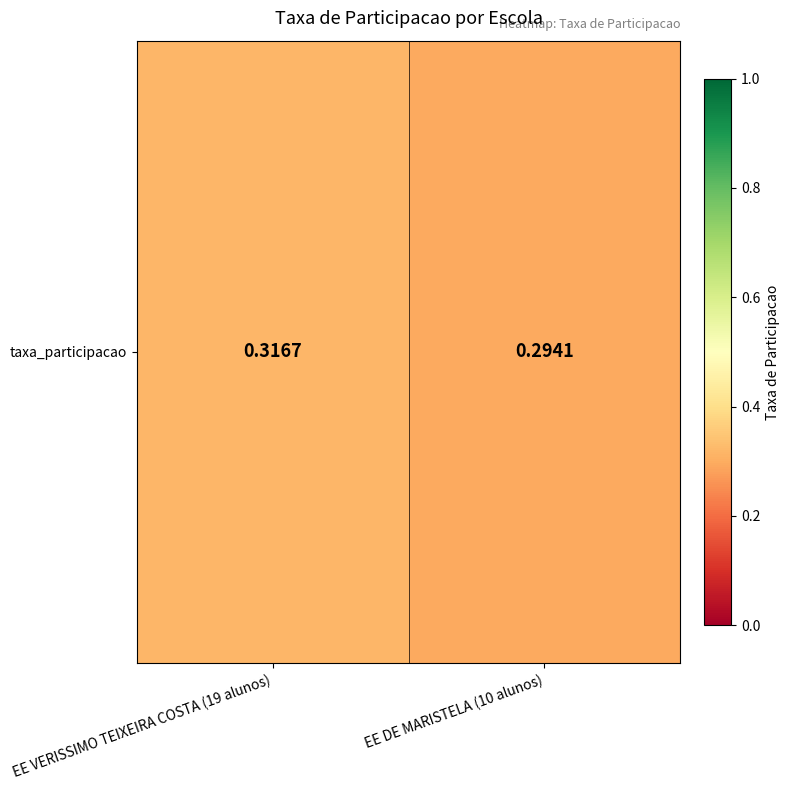

Is it true that the value at EE DE MARISTELA (10 alunos) is 0.2?

False